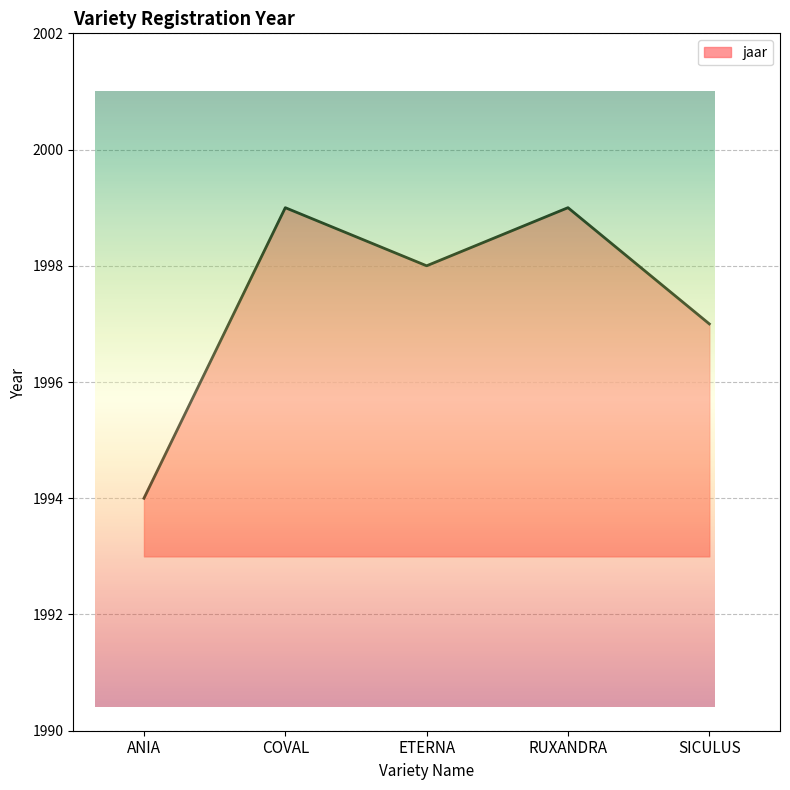

Which has a higher value, SICULUS or COVAL?

COVAL